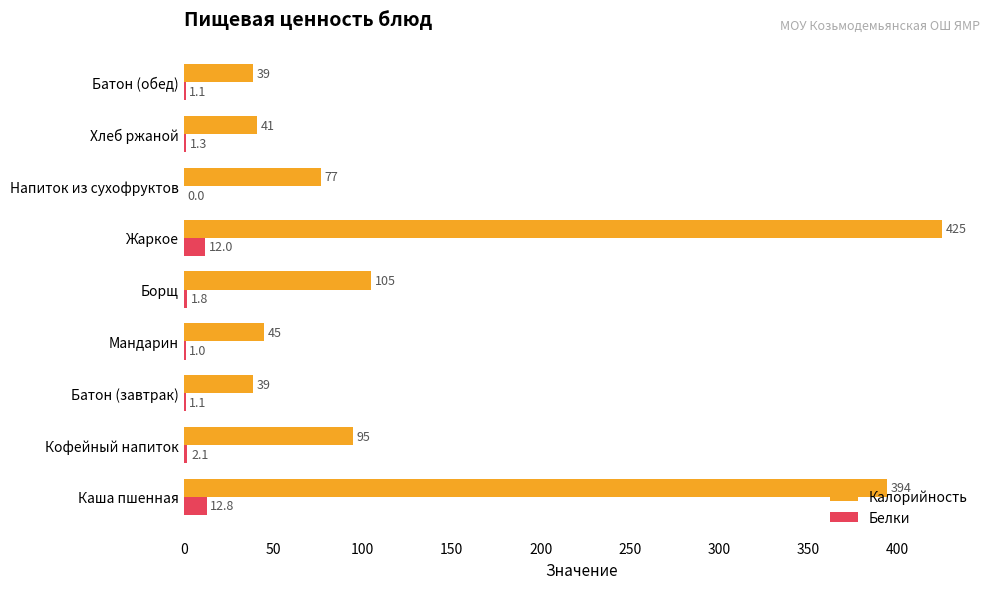

The Белки series shows 12.8 at Каша пшенная. True or false?

True